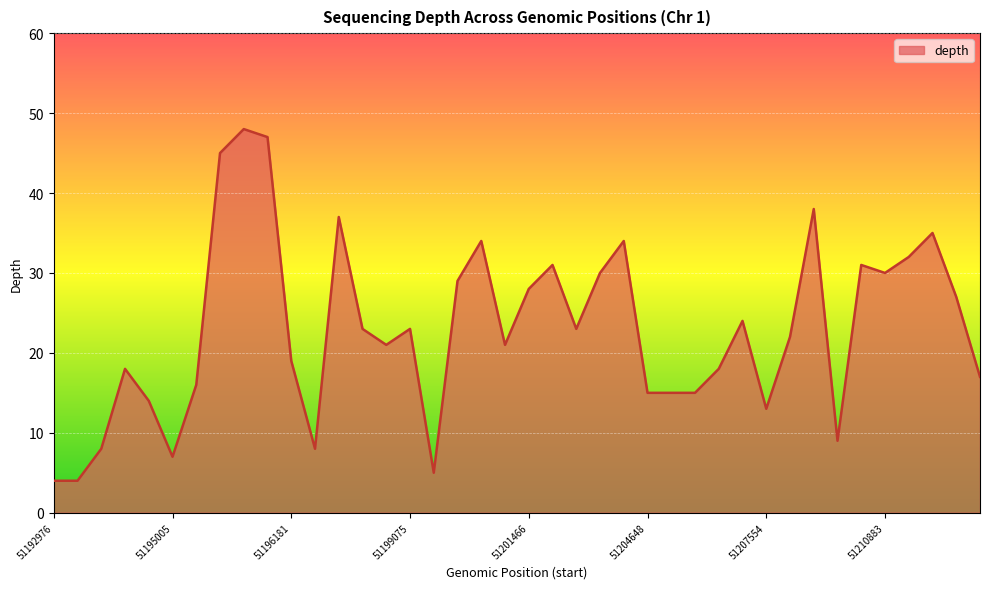

What is the minimum value shown in the chart?

4